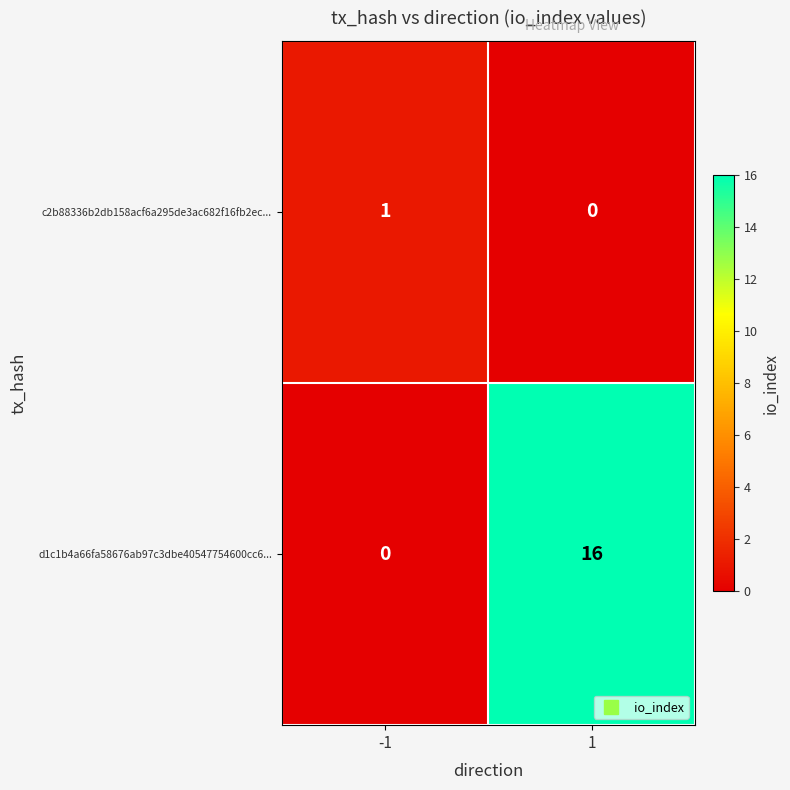

Rank the series by their average value, from highest to lowest.

d1c1b4a66fa58676ab97c3dbe40547754600cc6..., c2b88336b2db158acf6a295de3ac682f16fb2ec...